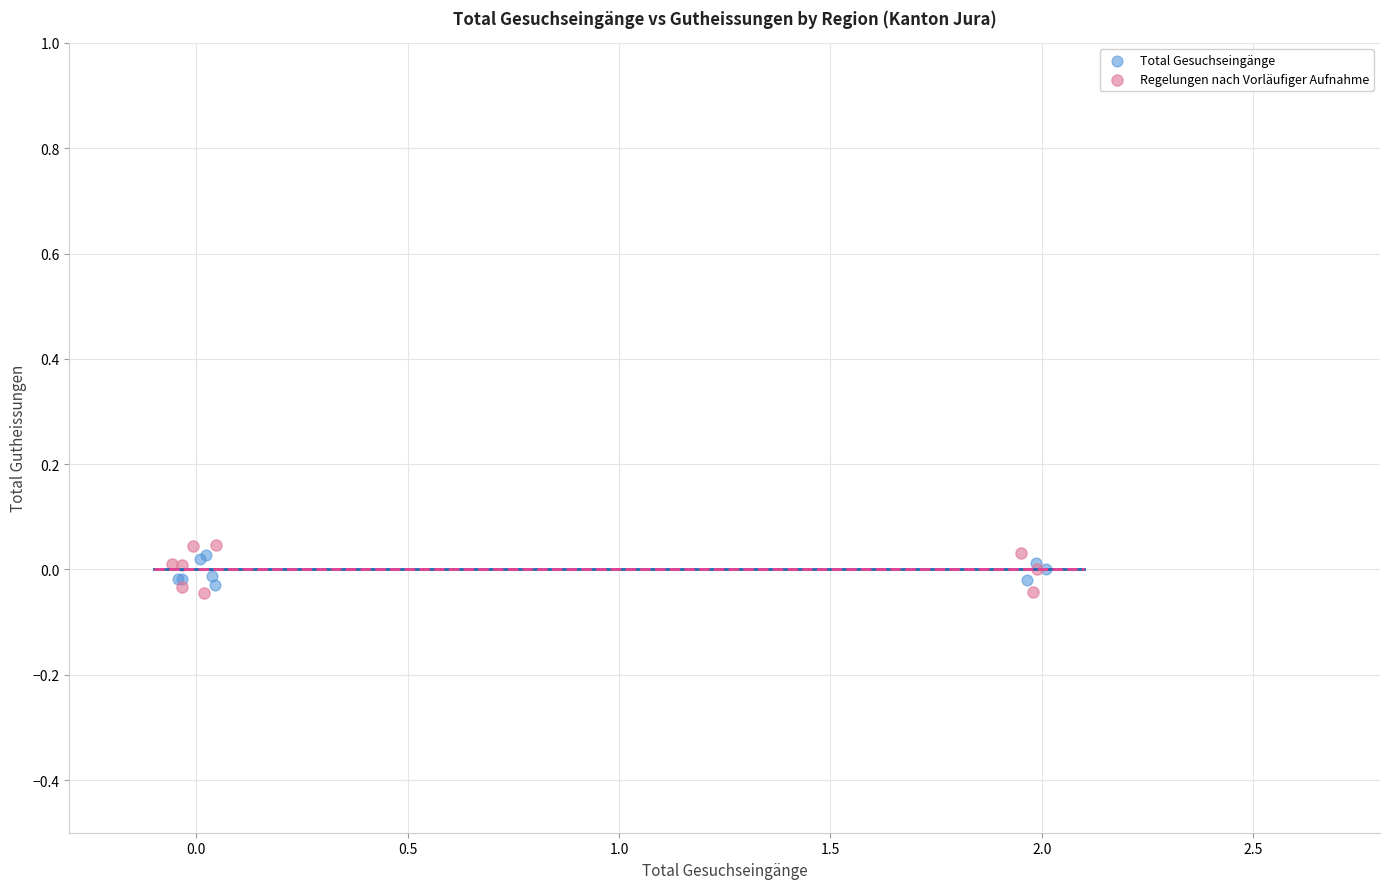

Which series has the widest spread of Y values?

Regelungen nach Vorläufiger Aufnahme